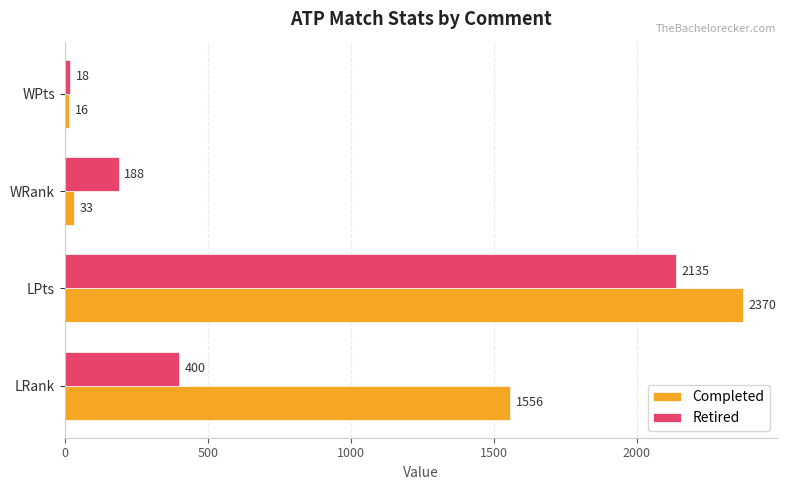

What is the minimum value for Retired?

18